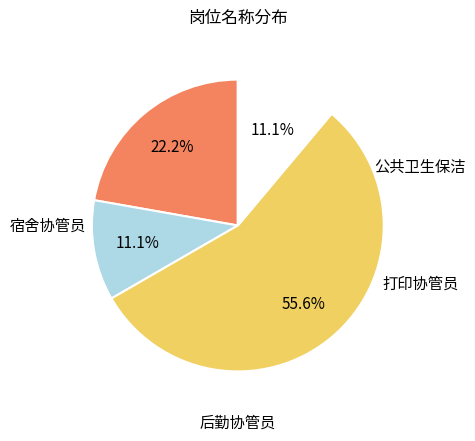

Does any single category account for the majority?

Yes